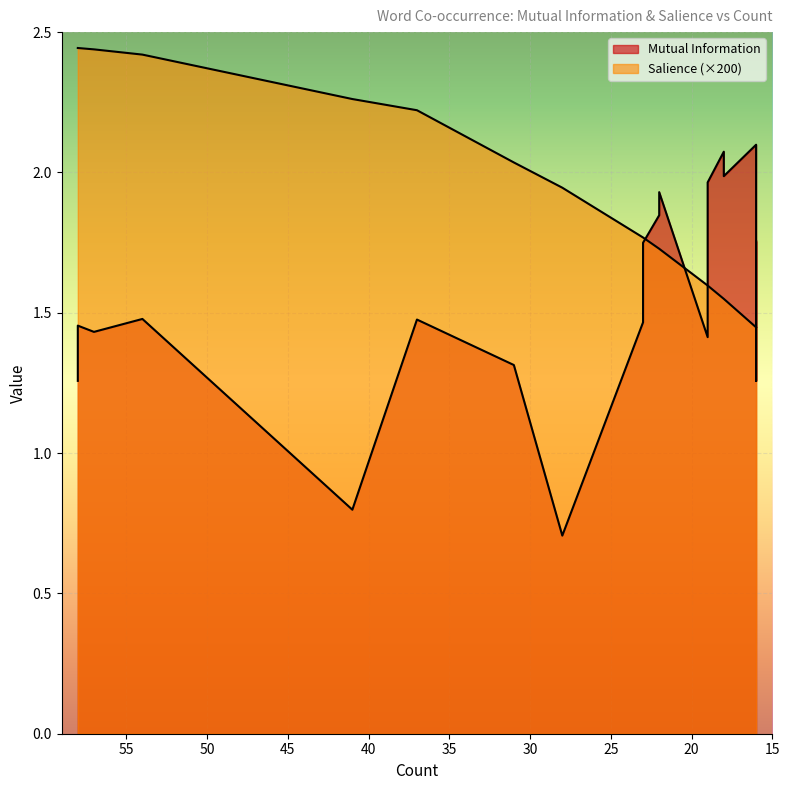

Which category has the lowest value in the Salience series?

16